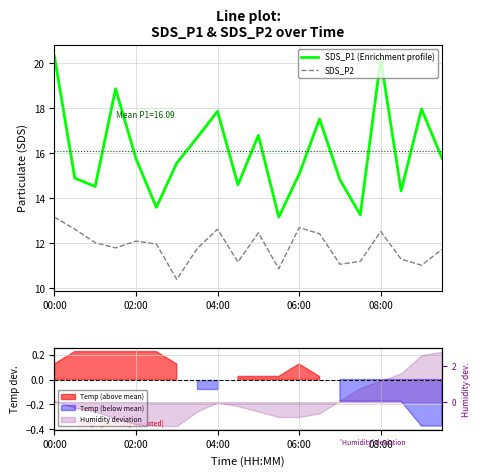

True or false: SDS_P2 and SDS_P1 (Enrichment profile) cross at least once.

False